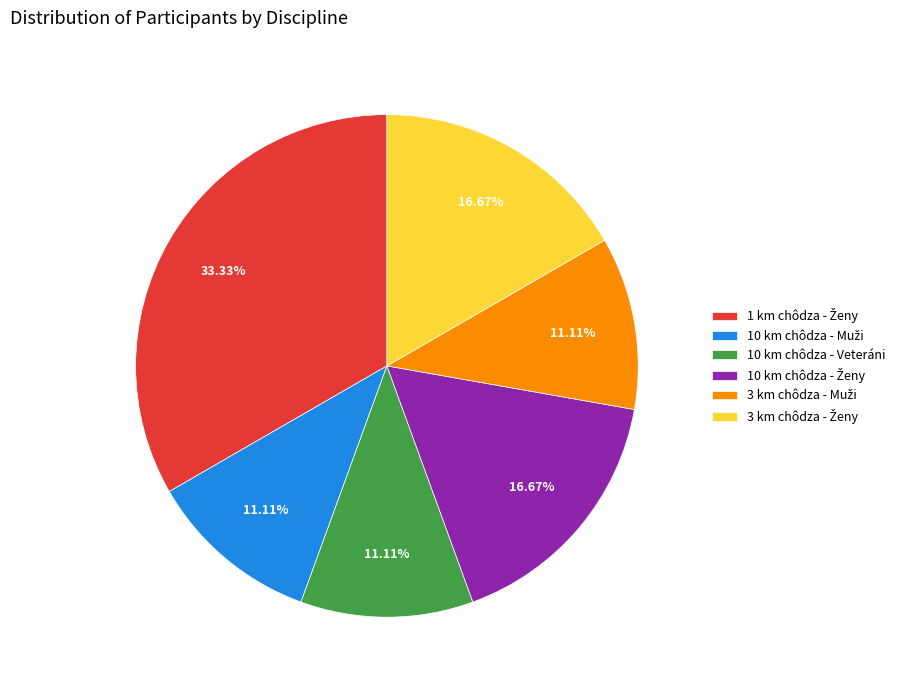

Is there any slice that represents more than half of the pie?

No